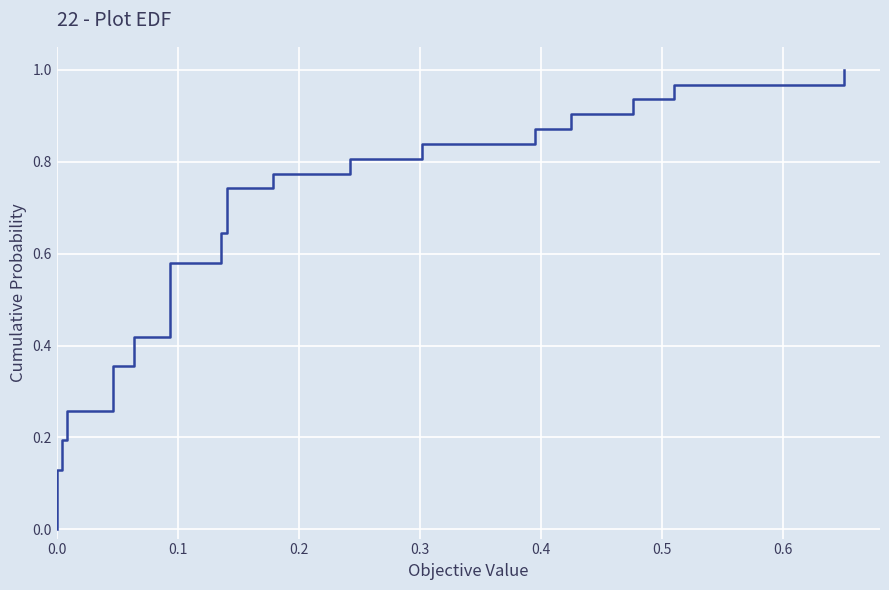

Does the chart display data point markers on the line(s)?

No